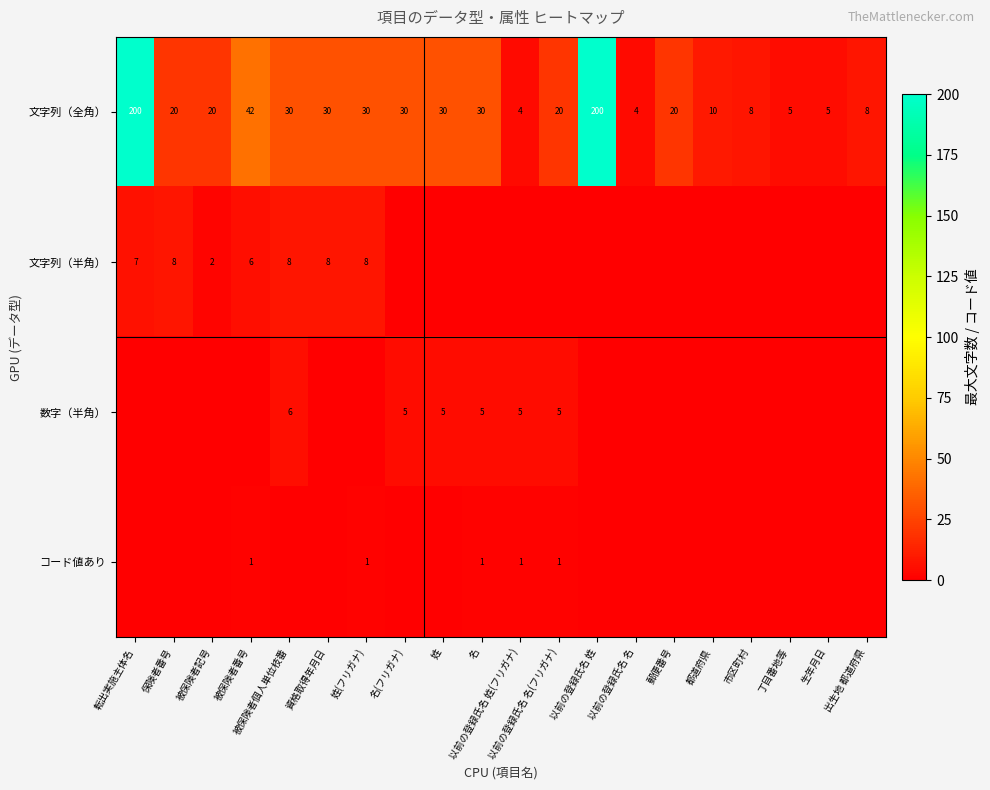

What is the difference between the second highest and second lowest values in the 文字列（全角） series?

196